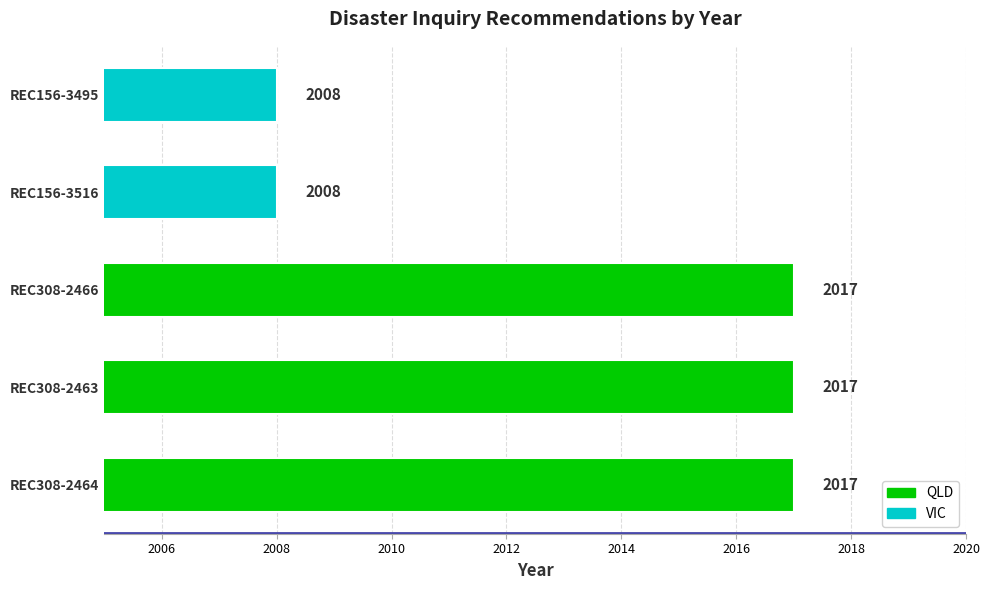

What is the change in value from REC308-2464 to REC156-3495?

-9